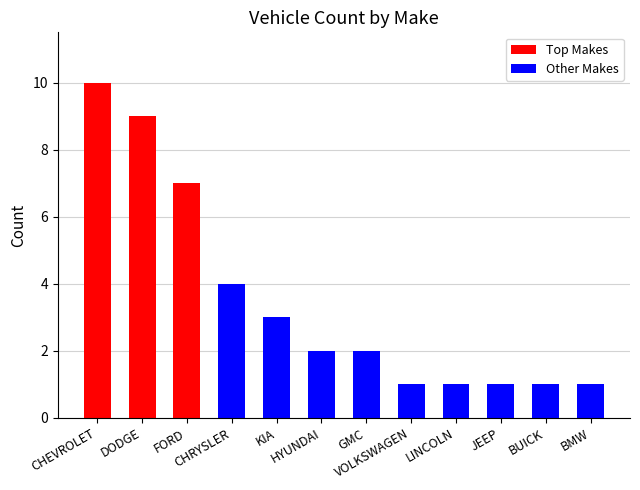

What is the label of the 3rd bar from the right?

JEEP